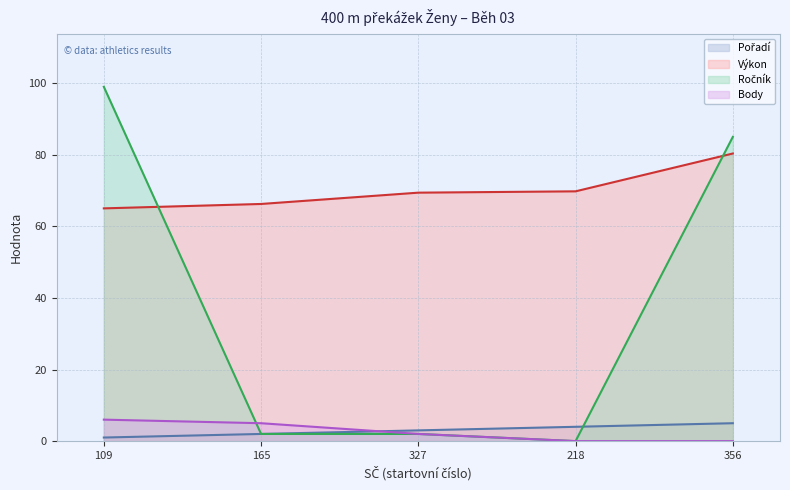

At which category does the chart reach its peak across all series?

109